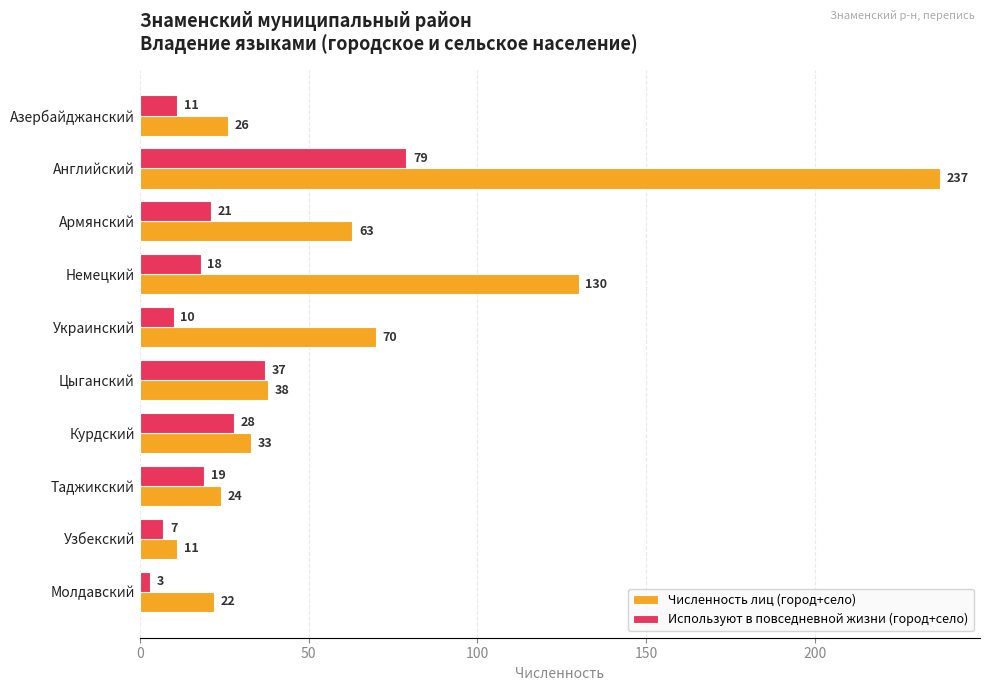

Which series has the widest spread of values?

Численность лиц (город+село)